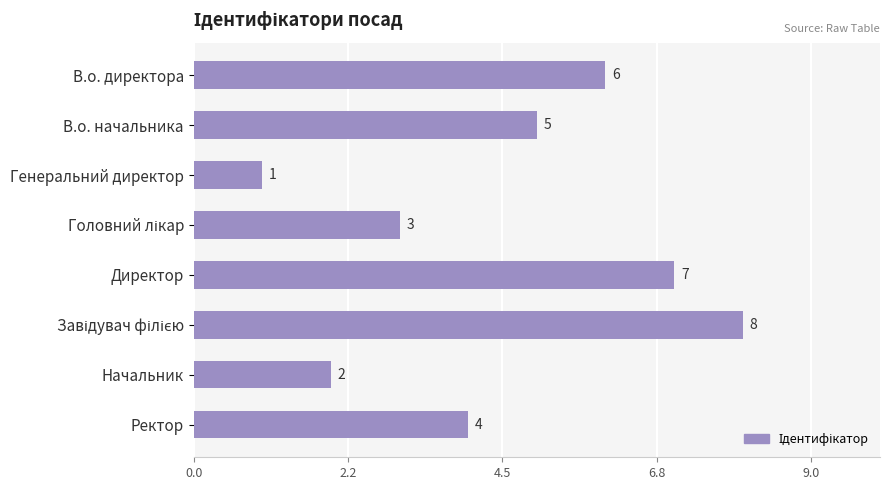

At which category does the chart reach its minimum across all series?

Генеральний директор